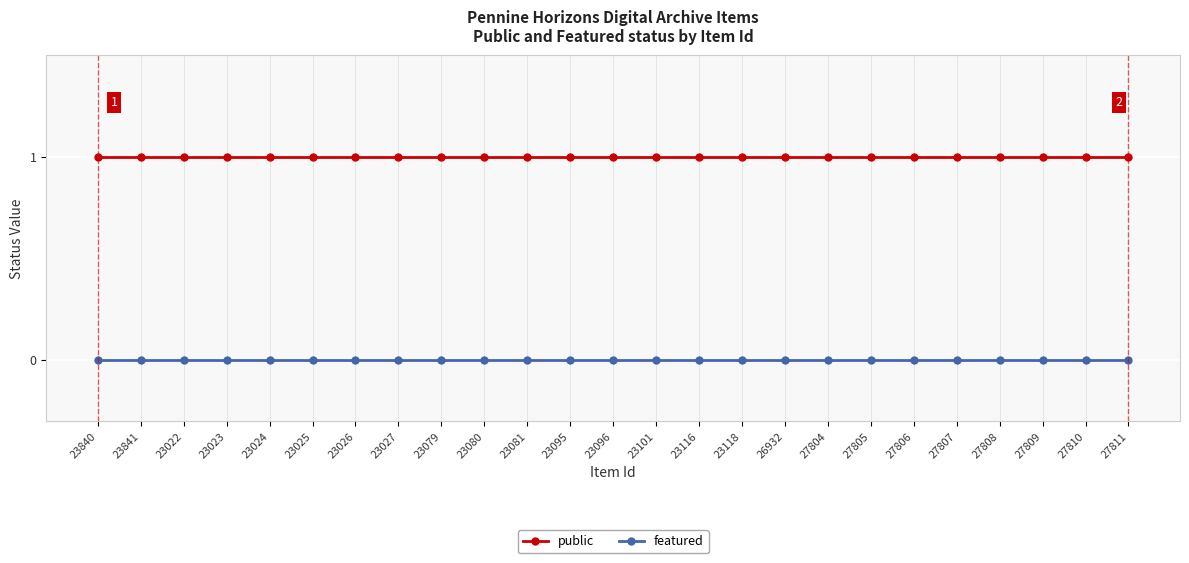

True or false: public and featured intersect in this chart.

False